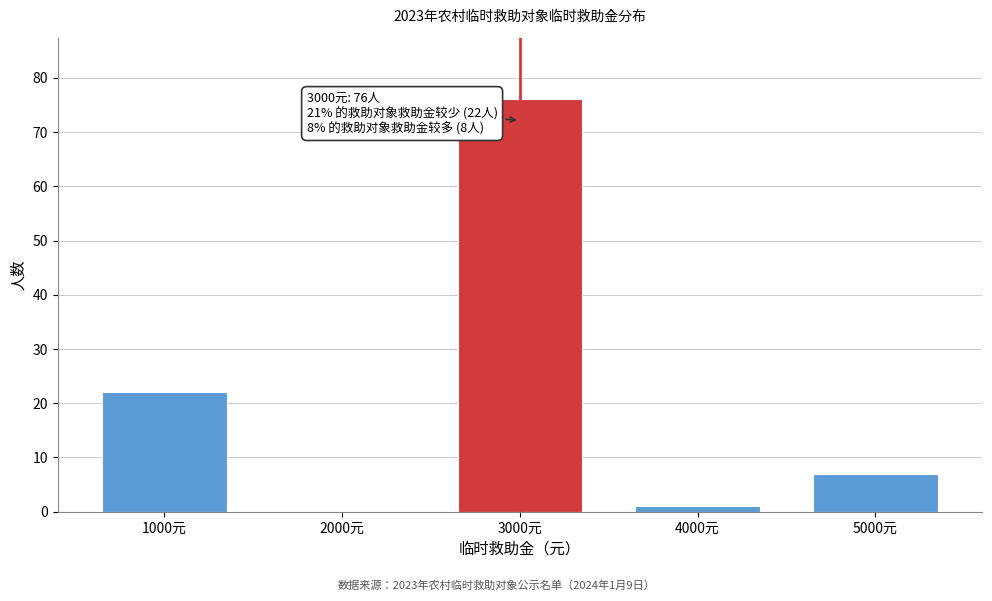

Reading left to right, transcribe all the data shown in this chart.

1000元=22	2000元=0	3000元=76	4000元=1	5000元=7